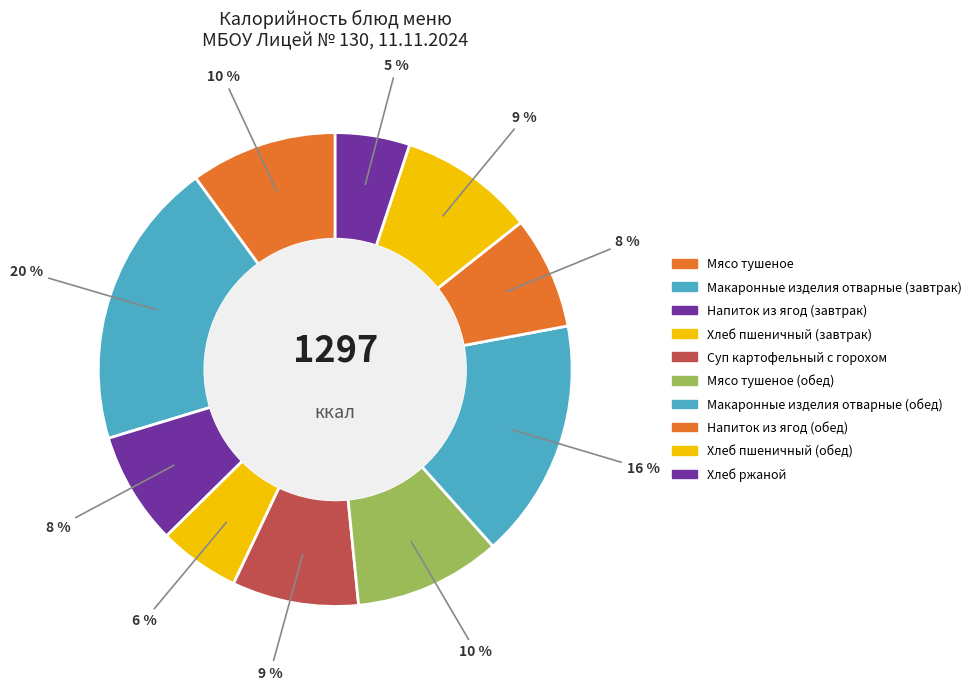

Is there a majority slice in this chart?

No